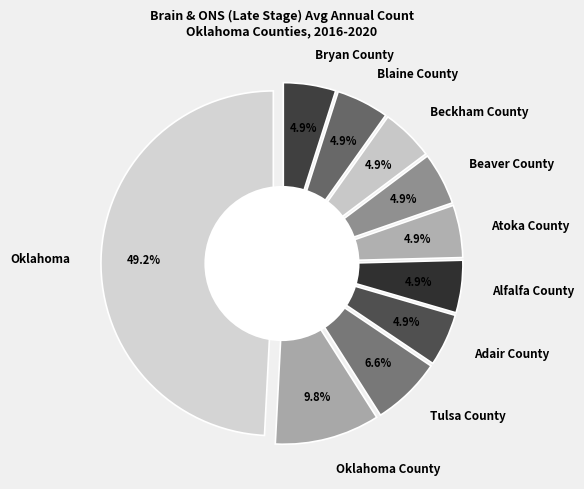

To the nearest percent, what is the average slice percentage?

10%